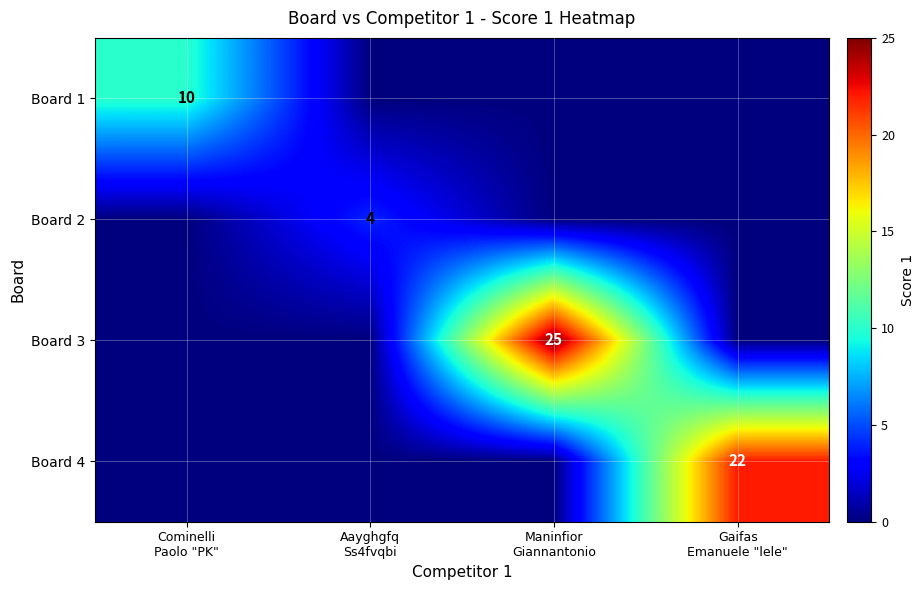

At Maninfior Giannantonio, list the series in order from largest to smallest.

Board 3, Board 1, Board 2, Board 4